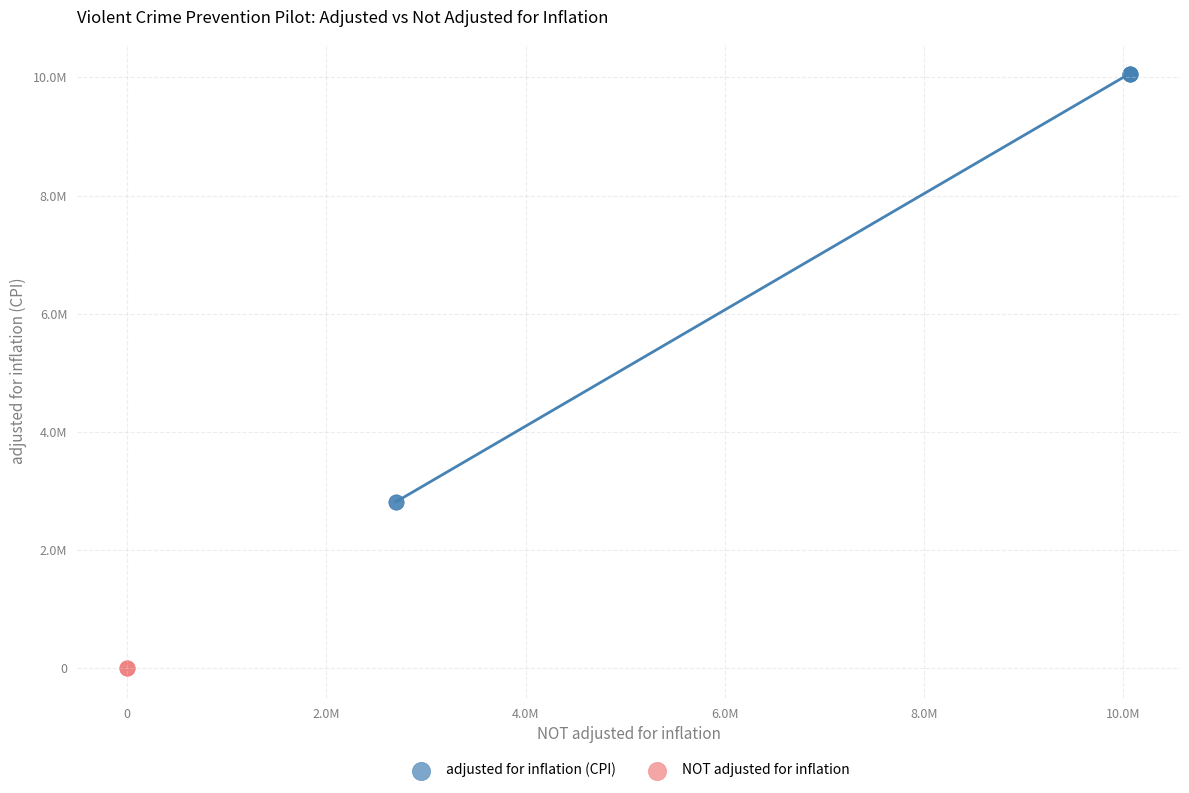

What are all the series names shown in the legend?

adjusted for inflation (CPI), NOT adjusted for inflation